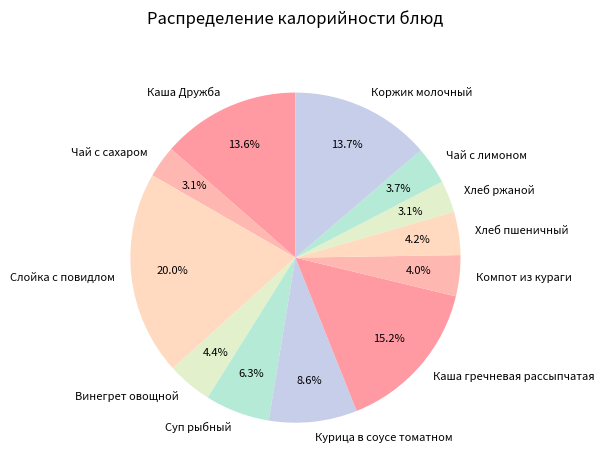

To the nearest percent, what portion does Каша Дружба represent?

14%